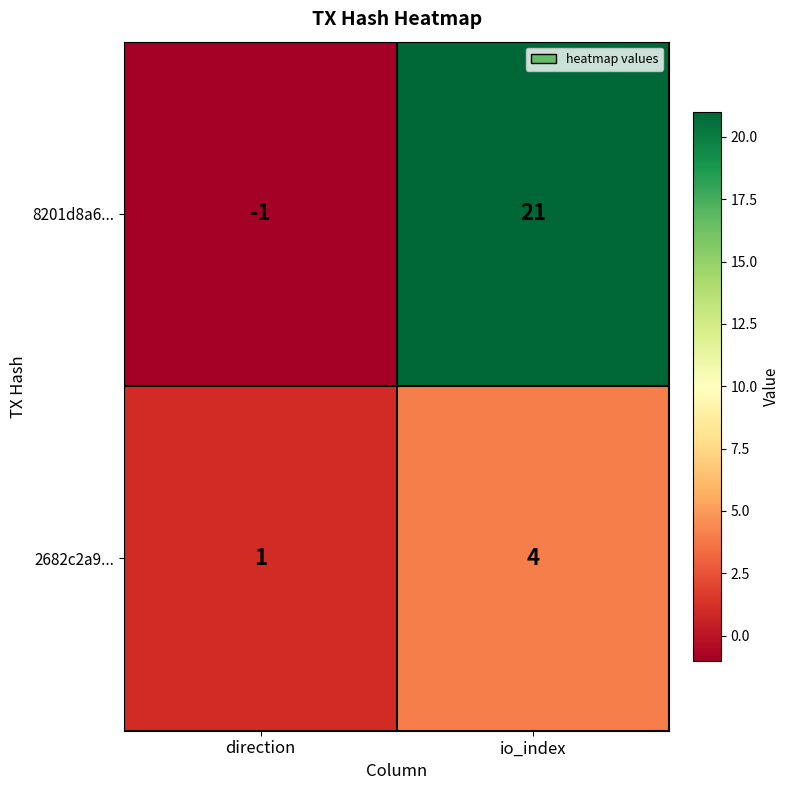

True or false: 2682c2a9... has a value of 1 at io_index.

False